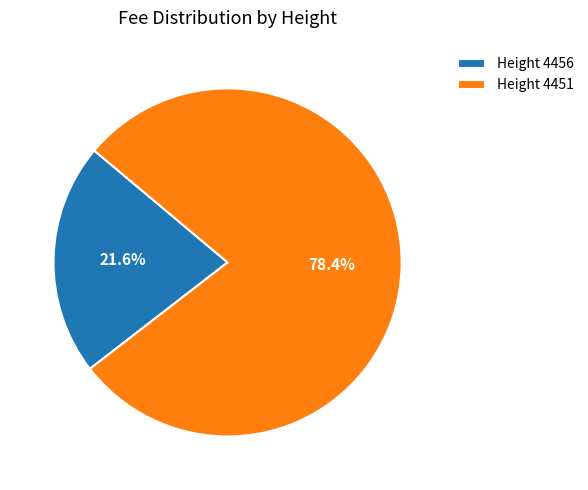

Does Height 4451 account for over 50% of the chart?

Yes